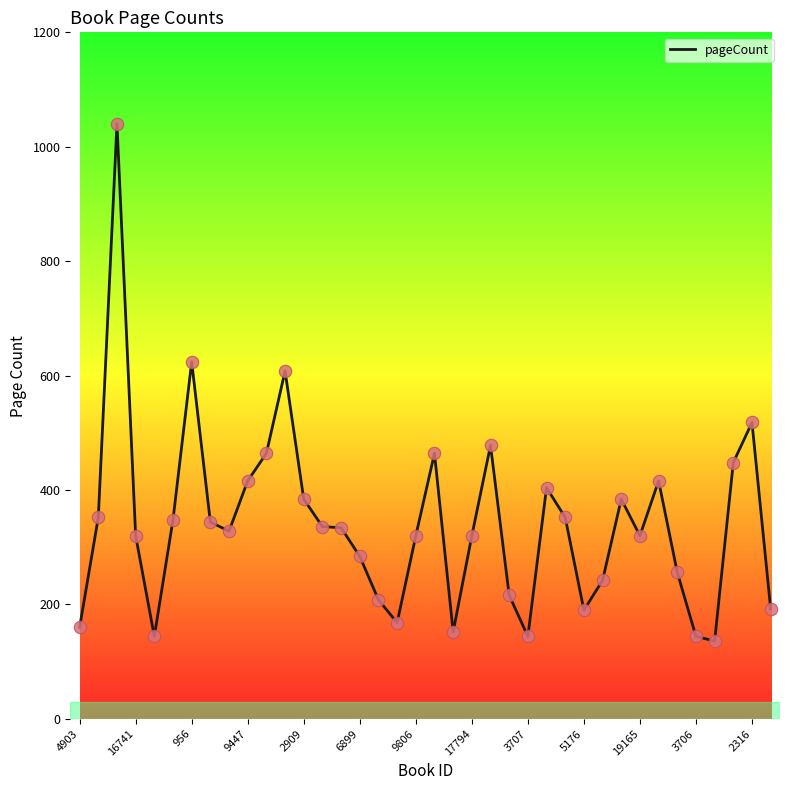

What is the difference between the maximum and minimum values?

904